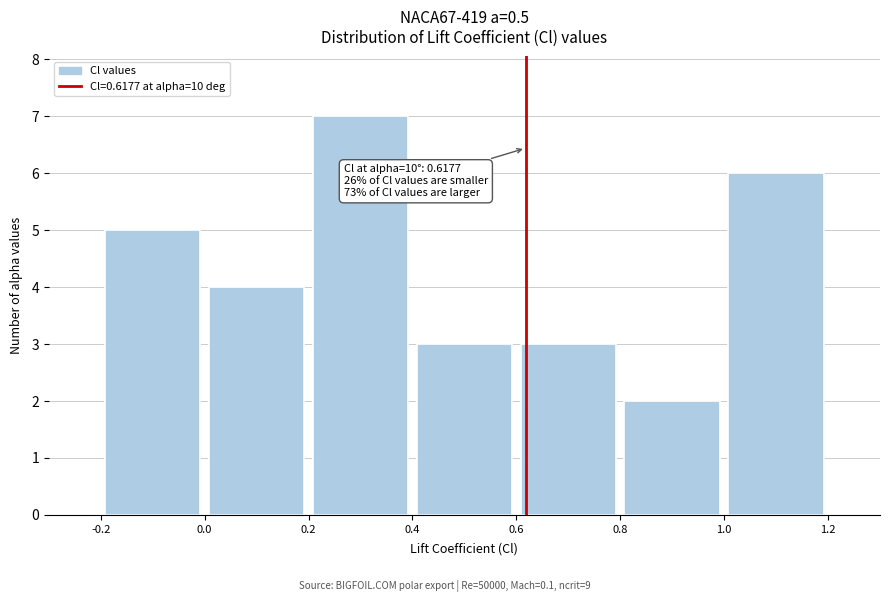

Which range on the x-axis has the tallest bar?

0.2 to 0.4